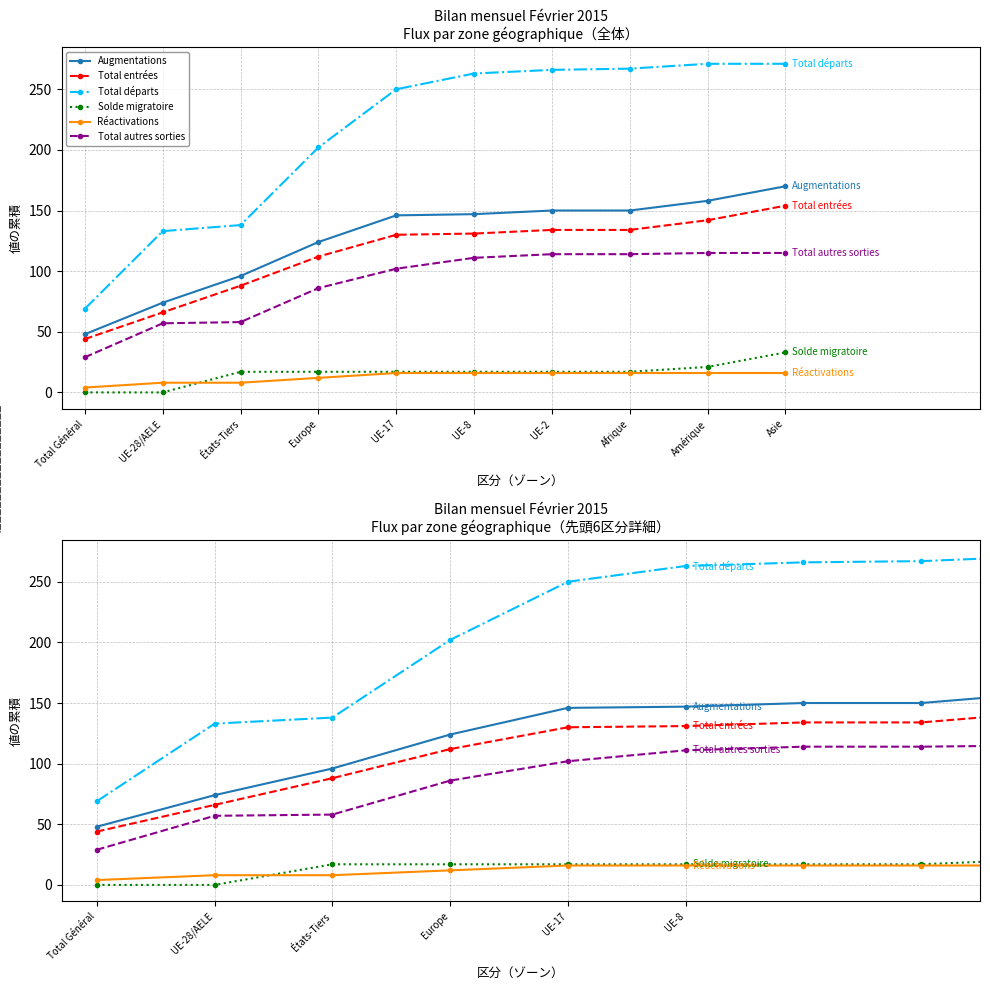

Rank the series by their maximum value, from highest to lowest.

Total départs, Augmentations, Total entrées, Total autres sorties, Solde migratoire, Réactivations